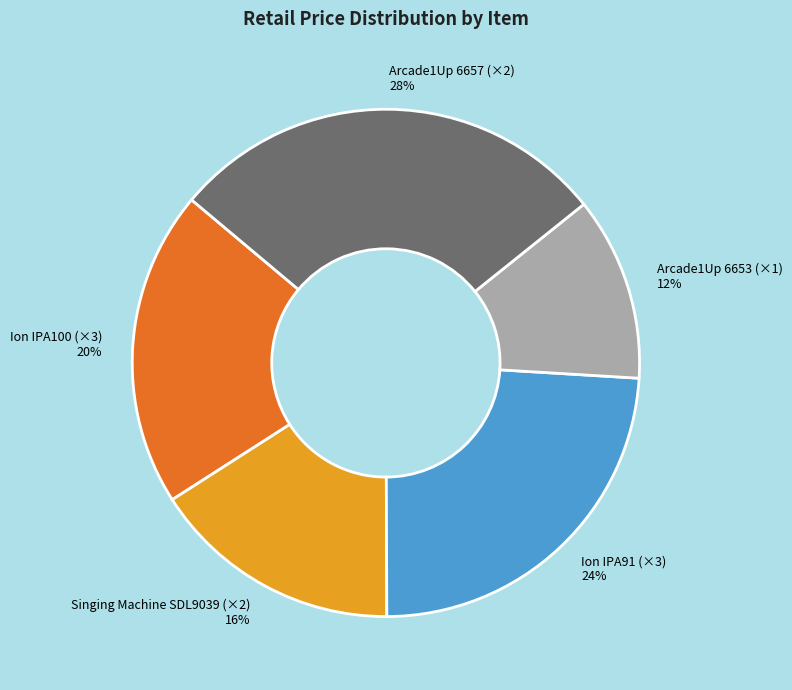

What percentage is the Arcade1Up 6657 (×2) slice, to the nearest percent?

28%